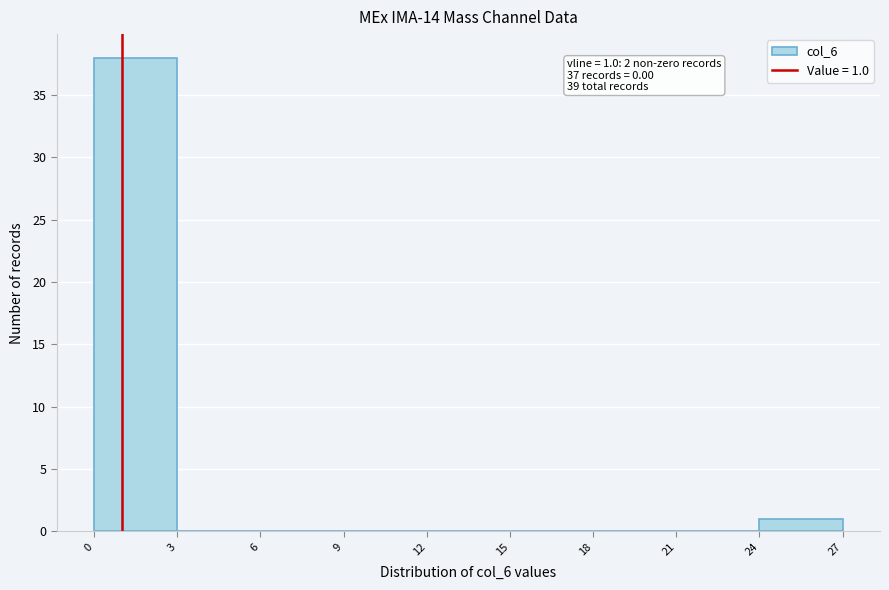

Which range on the x-axis has the tallest bar?

0 to 3